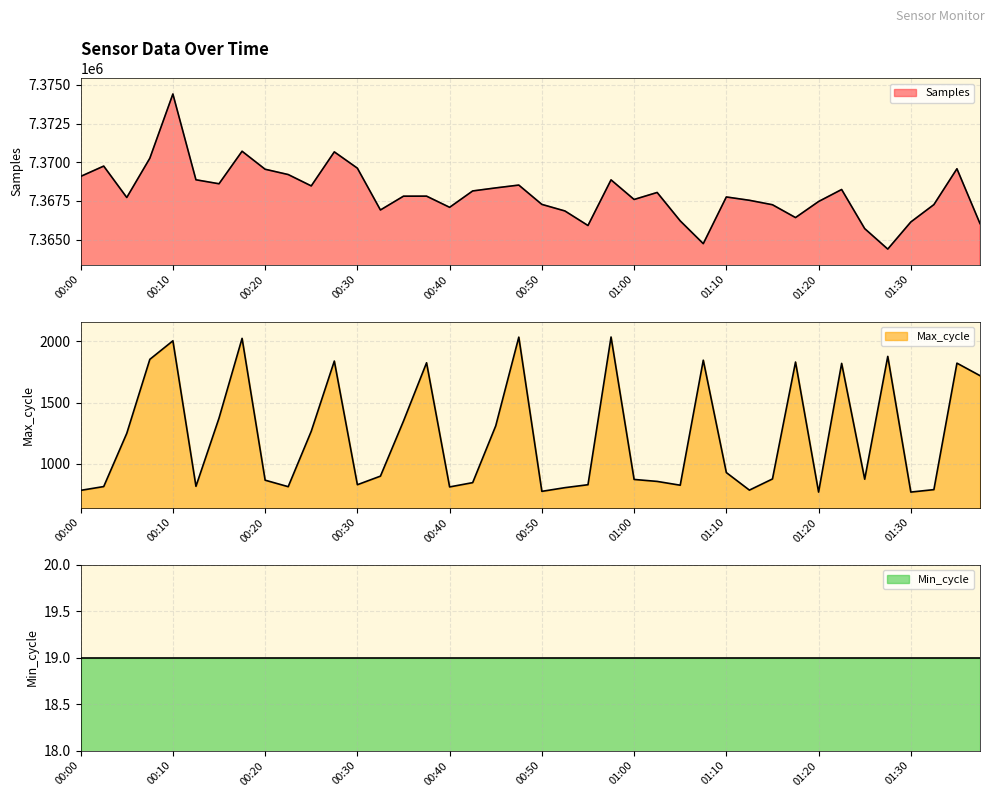

What is the value of the Max_cycle point at the 17th from the left?

812